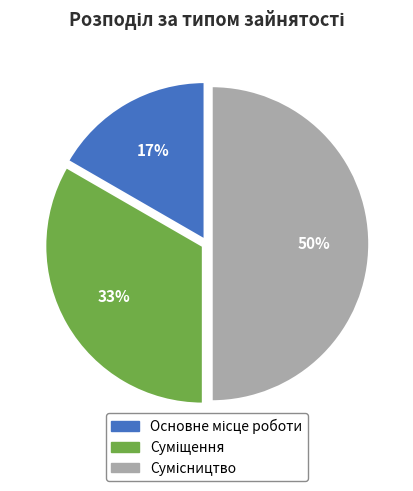

To the nearest percent, what is the average slice percentage?

33%